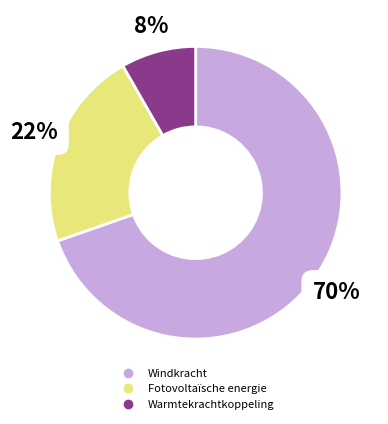

To the nearest percent, what percentage of the pie is Warmtekrachtkoppeling?

8%